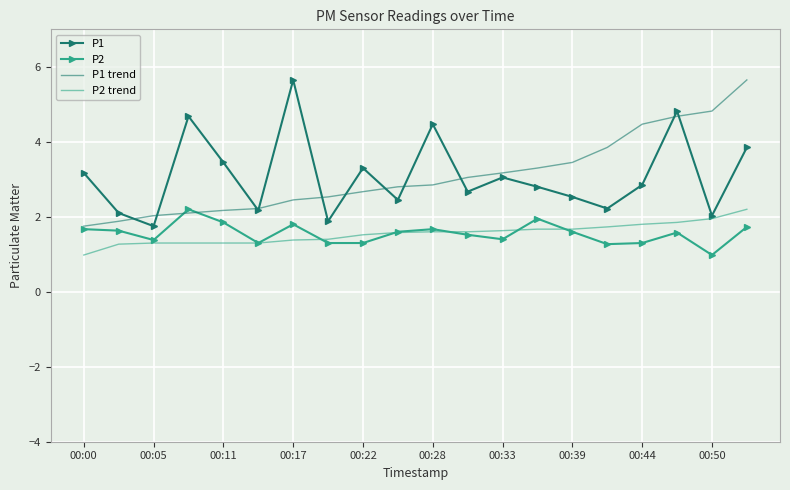

What is the minimum value shown in the chart?

1.0